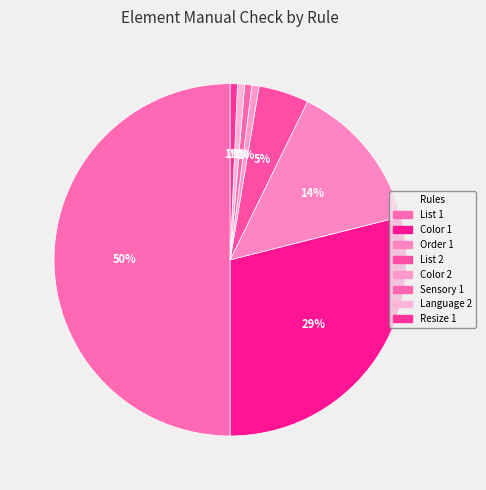

How many segments does this pie chart have?

8